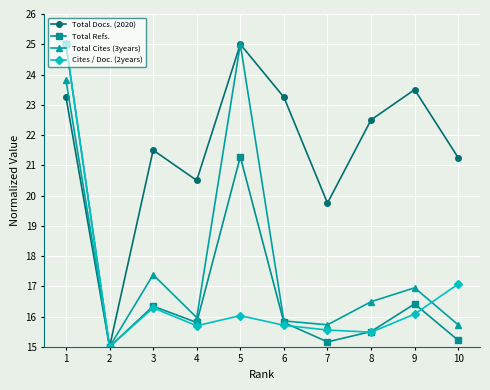

How many lines are shown in the chart?

4